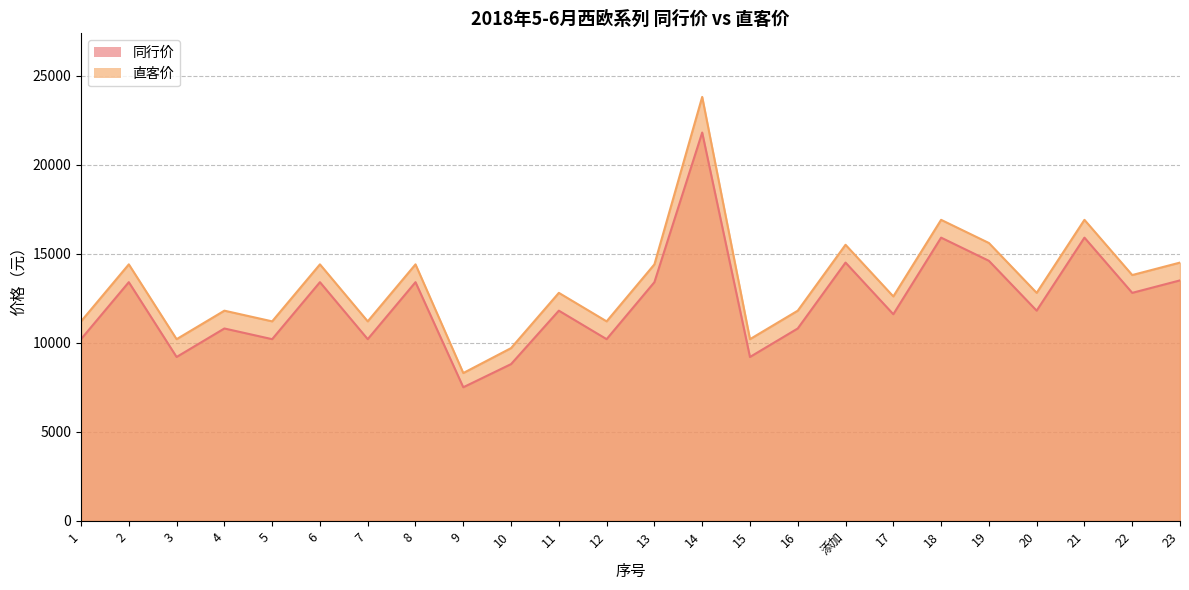

Reading right to left, list all the values displayed in this chart.

同行价: 13500	12800	15900	11800	14600	15900	11600	14500	10800	9200	21800	13400	10200	11800	8800	7500	13400	10200	13400	10200	10800	9200	13400	10200
直客价: 14500	13800	16900	12800	15600	16900	12600	15500	11800	10200	23800	14400	11200	12800	9699	8299	14400	11200	14400	11200	11800	10200	14400	11200